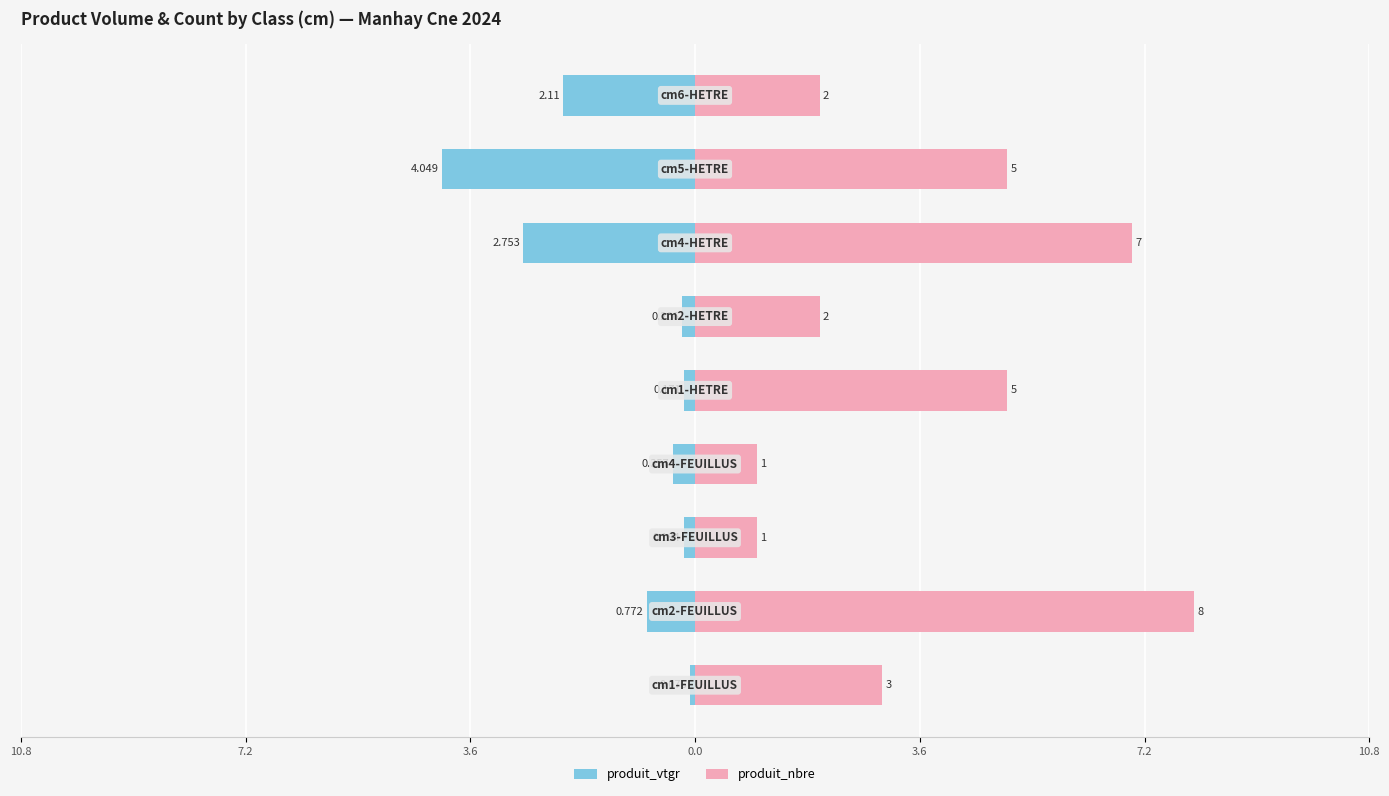

Between 7.2 and 0.0, which series saw the biggest shift?

produit_nbre